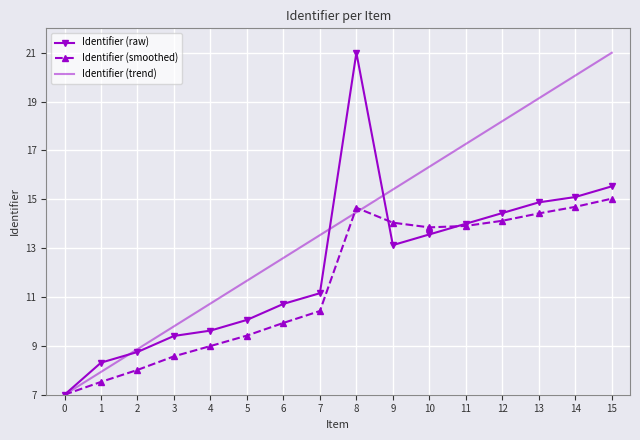

Where is Identifier (smoothed) nearest to the value 11?

7